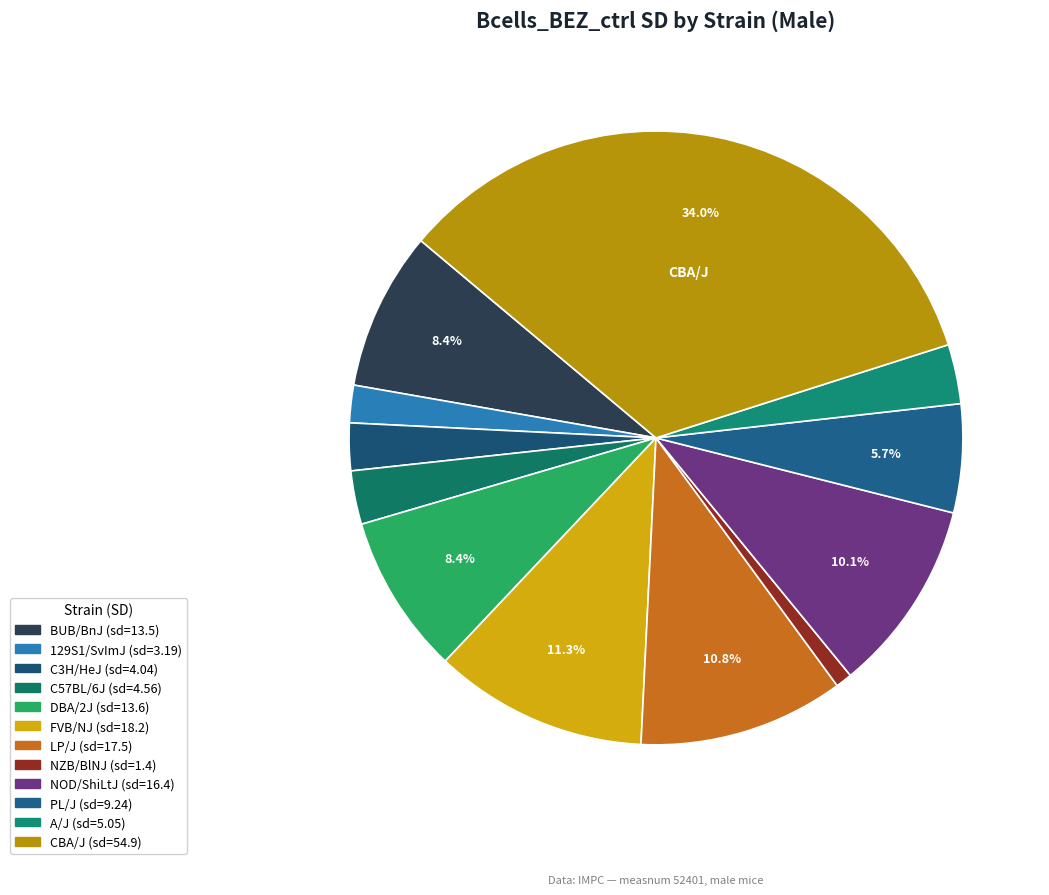

To the nearest percent, what portion does C57BL/6J represent?

3%